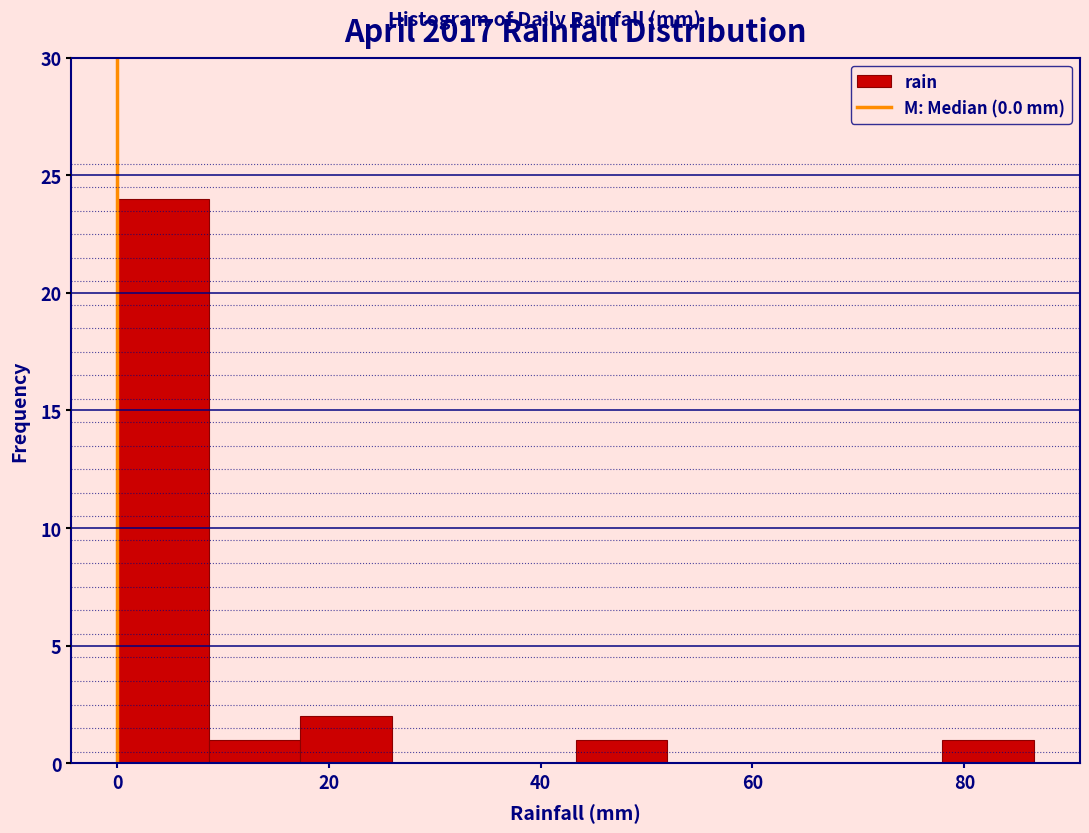

What is the height of the bar covering 78 to 86 on the x-axis? Neither the bar edges nor the heights are printed on the chart, so give them approximately, as read against the axes.

1